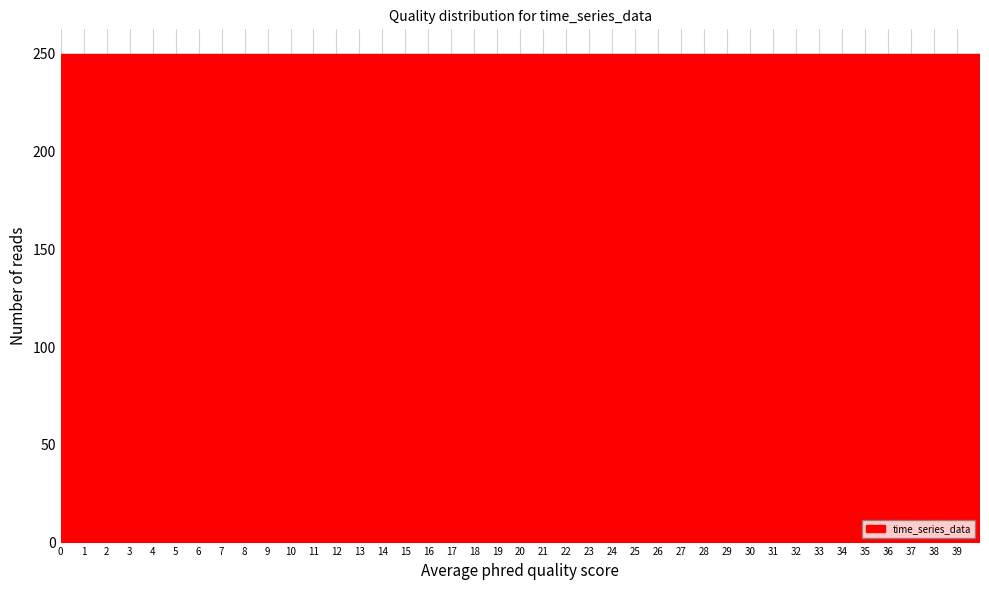

Reading left to right, list every bar in this chart as the range it spans on the x-axis followed by its height. The values are not printed on the chart, so give them approximately, as read against the axis.

0 to 1: 250
1 to 2: 250
2 to 3: 250
3 to 4: 250
4 to 5: 250
5 to 6: 250
6 to 7: 250
7 to 8: 250
8 to 9: 250
9 to 10: 250
10 to 11: 250
11 to 12: 250
12 to 13: 250
13 to 14: 250
14 to 15: 250
15 to 16: 250
16 to 17: 250
17 to 18: 250
18 to 19: 250
19 to 20: 250
20 to 21: 250
21 to 22: 250
22 to 23: 250
23 to 24: 250
24 to 25: 250
25 to 26: 250
26 to 27: 250
27 to 28: 250
28 to 29: 250
29 to 30: 250
30 to 31: 250
31 to 32: 250
32 to 33: 250
33 to 34: 250
34 to 35: 250
35 to 36: 250
36 to 37: 250
37 to 38: 250
38 to 39: 250
39 to 40: 250